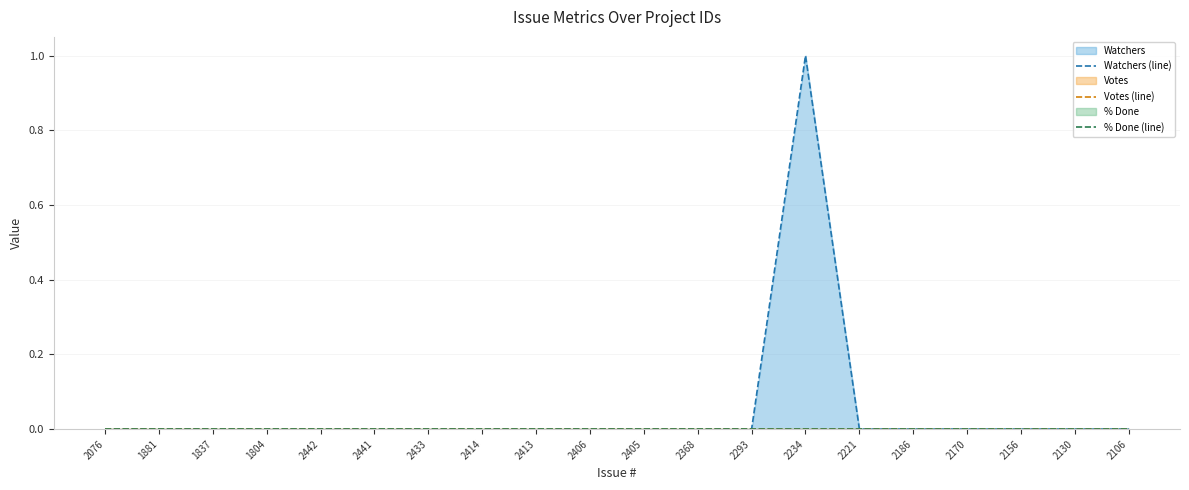

How many lines are shown in the chart?

3